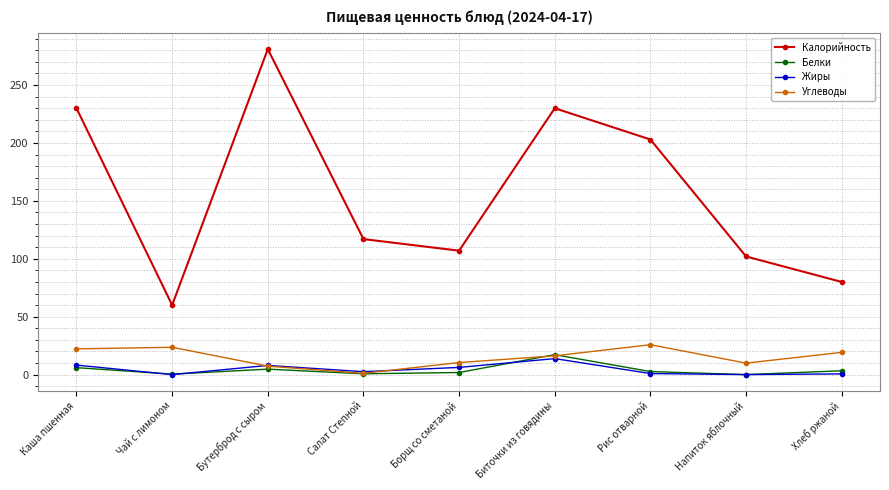

What is the difference between the highest and lowest values at Биточки из говядины?

216.2